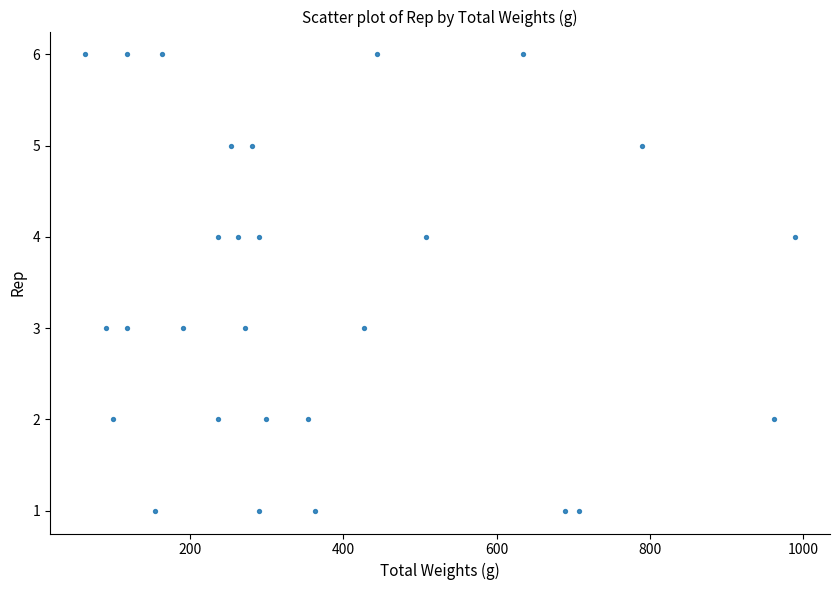

What is the range of Y values (max minus min)?

5